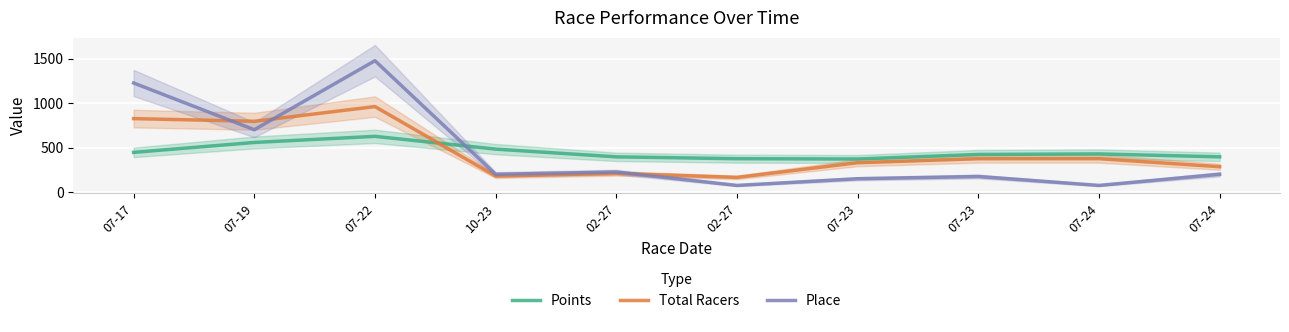

Which series has the widest spread of values?

Place